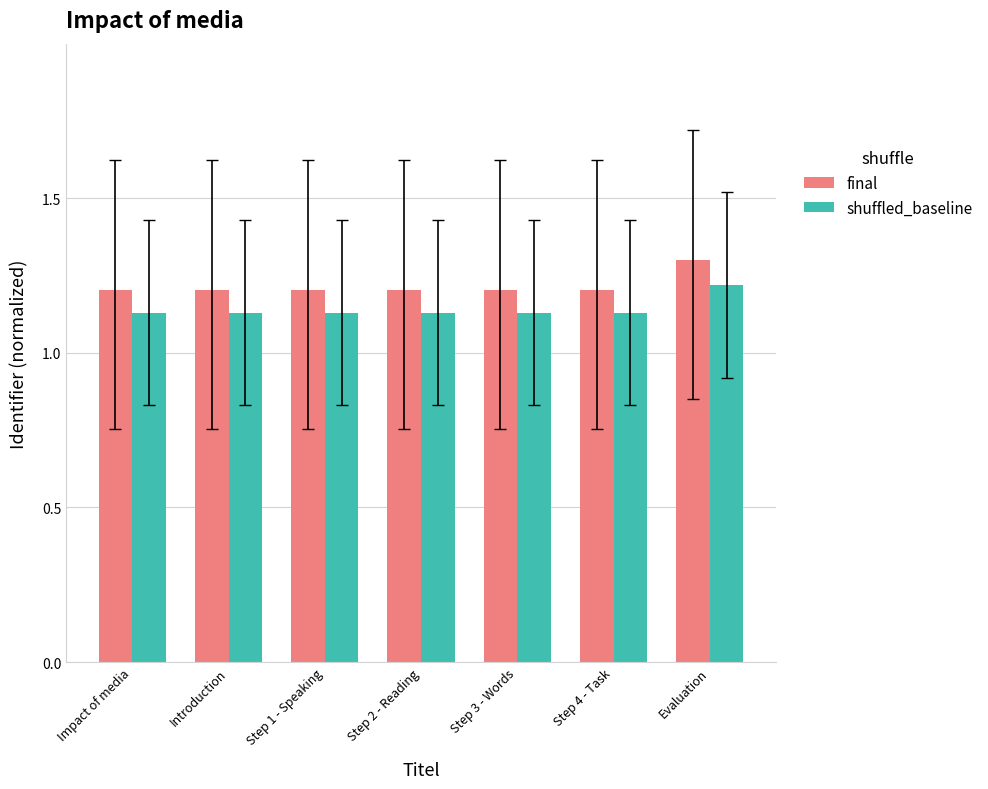

Count the shuffled_baseline values in the range 1 to 2.

7